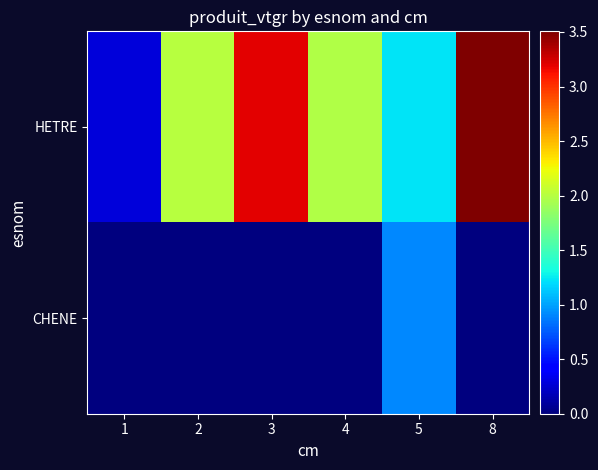

At 8, list the series in order from largest to smallest.

HETRE, CHENE